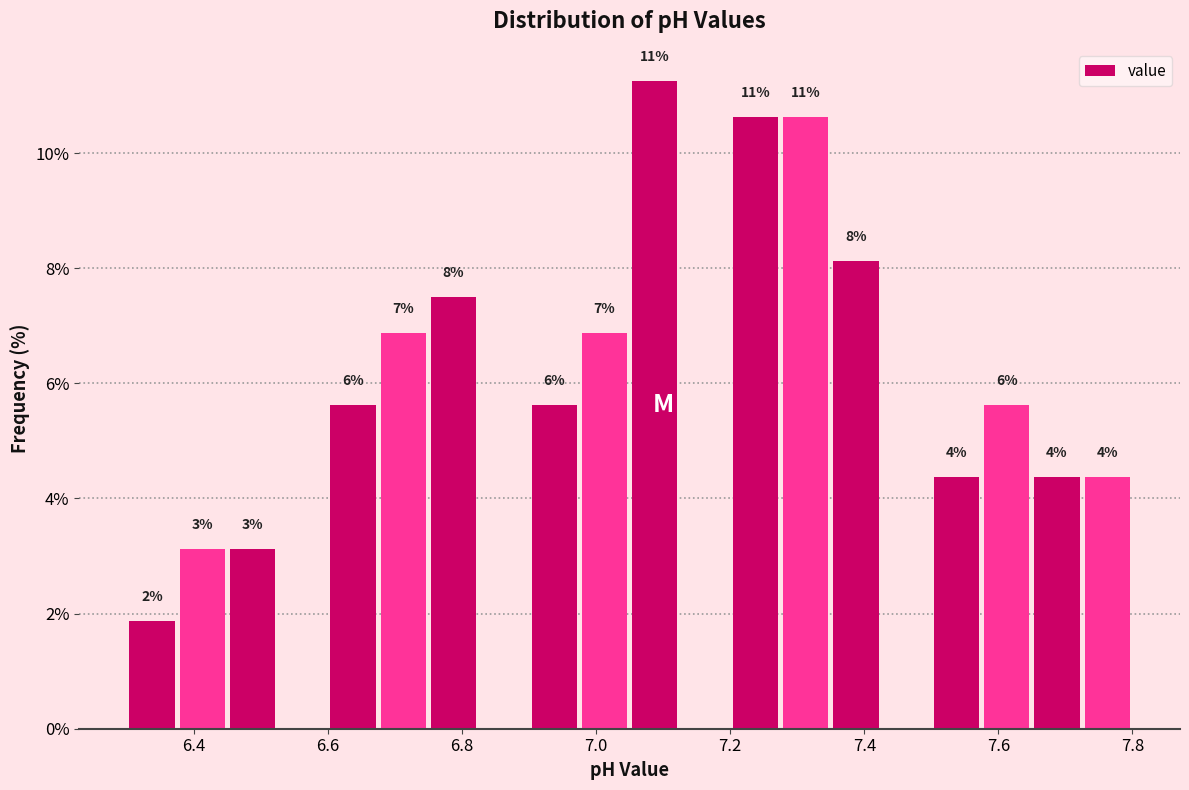

Around what value on the x-axis is the tallest bar? Give the approximate position of its centre, as read against the axis.

7.08